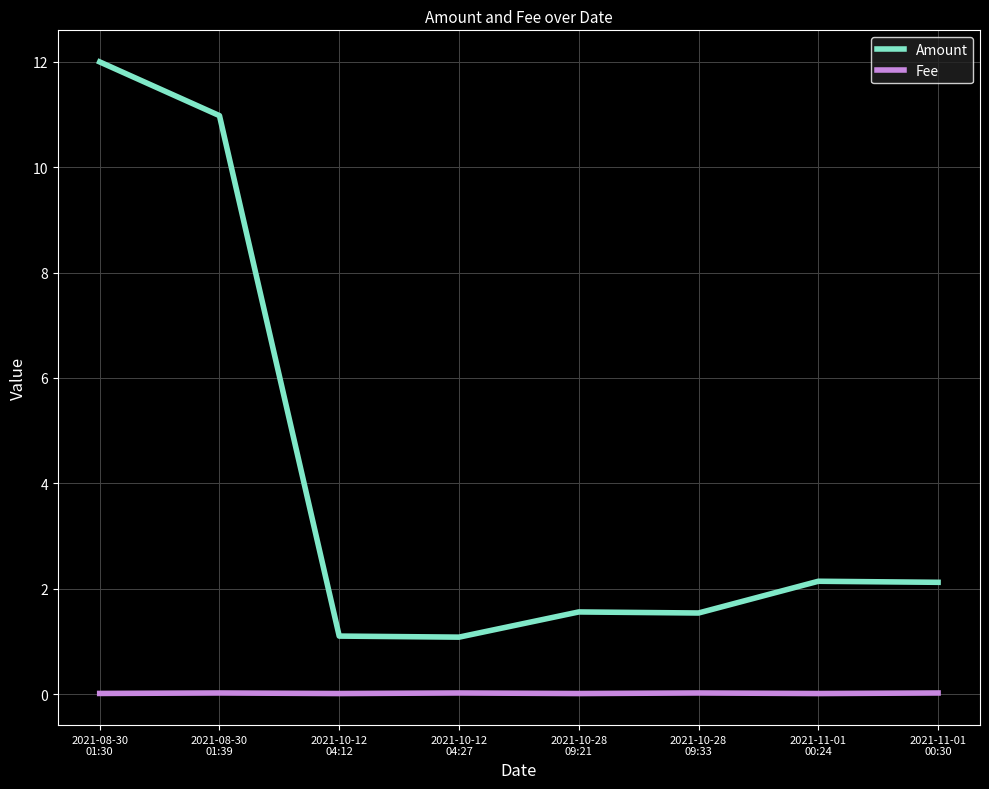

True or false: Amount and Fee intersect in this chart.

False